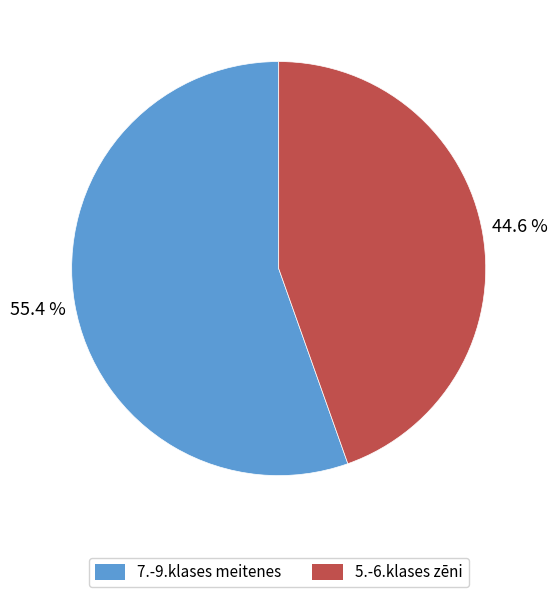

Which slice is the smallest?

5.-6.klases zēni